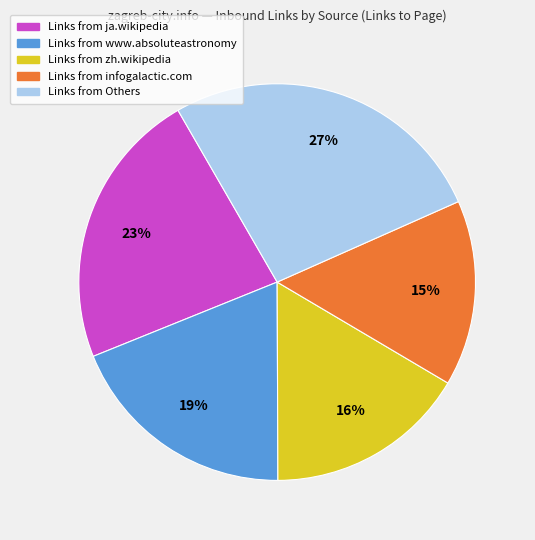

How many slices are in this pie chart?

5